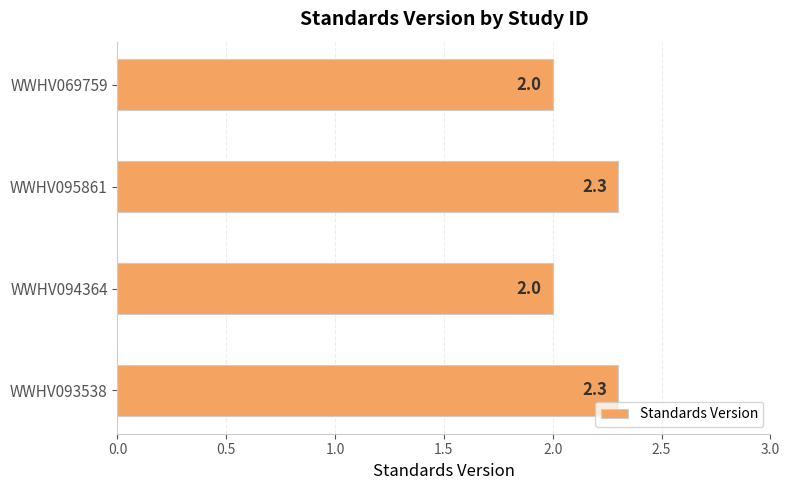

How many values are between 2 and 3?

4